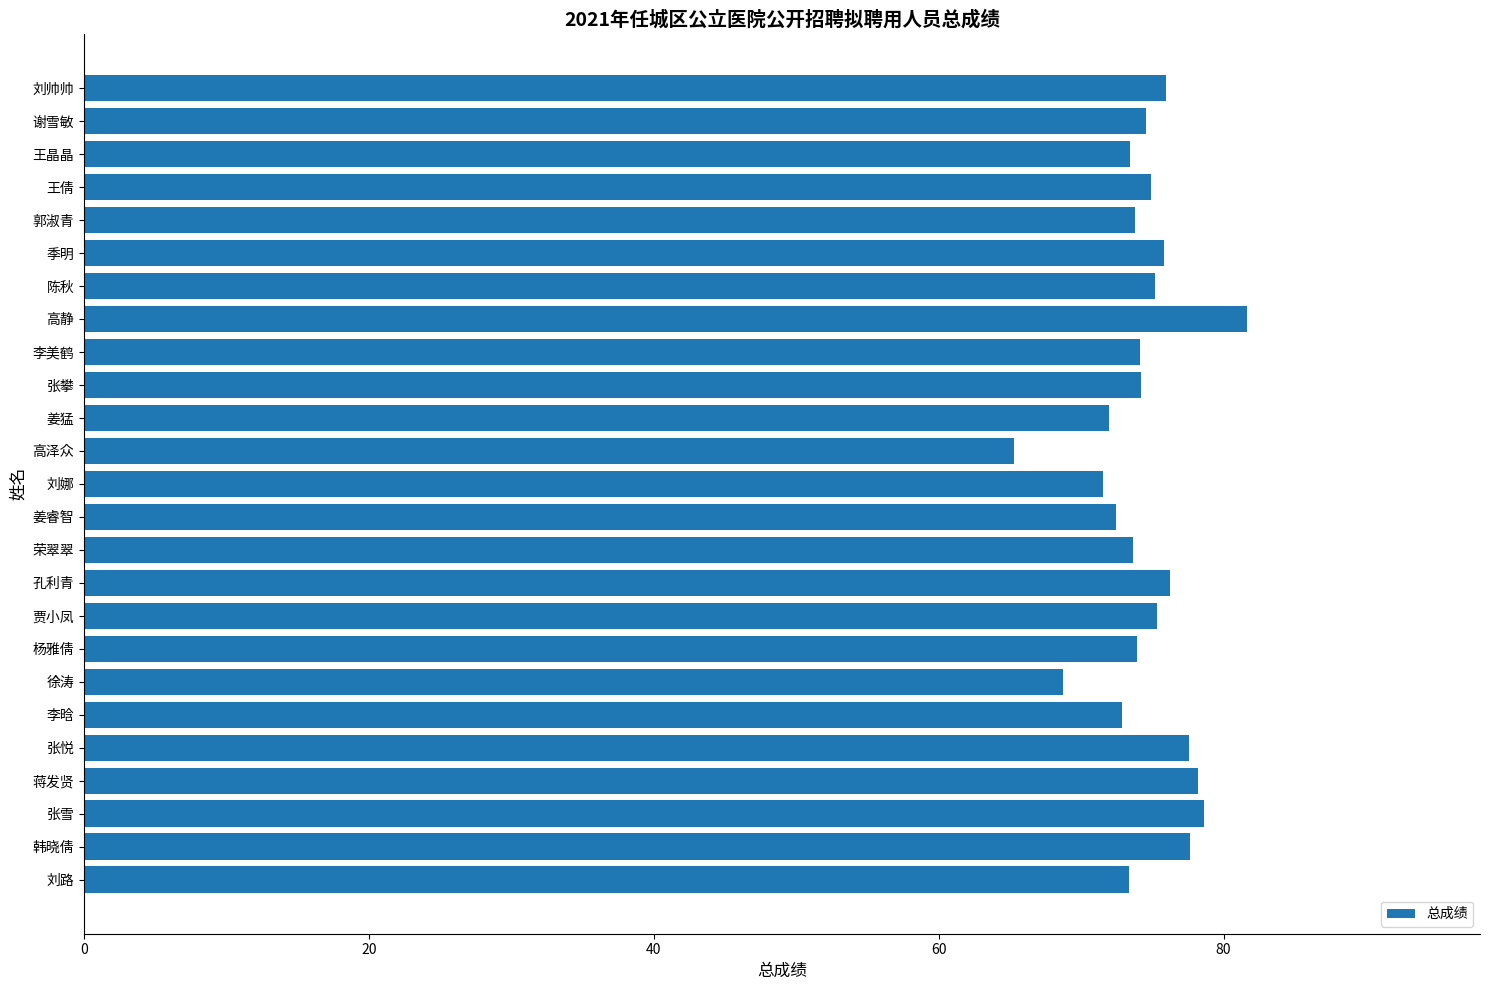

What is the approximate value at 刘帅帅?

76.0